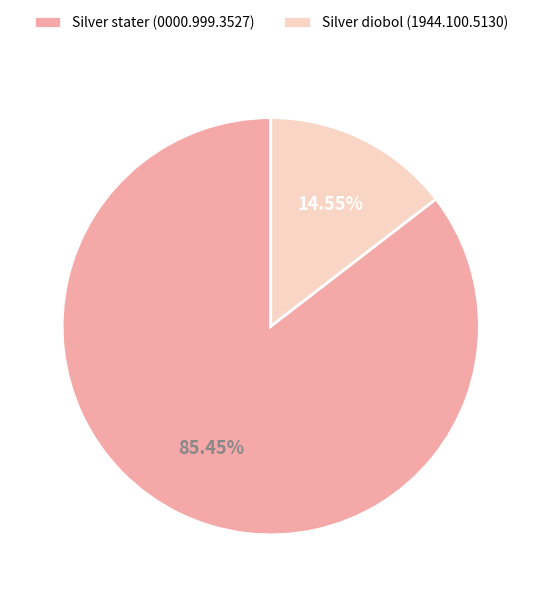

Count the number of slices in the pie.

2